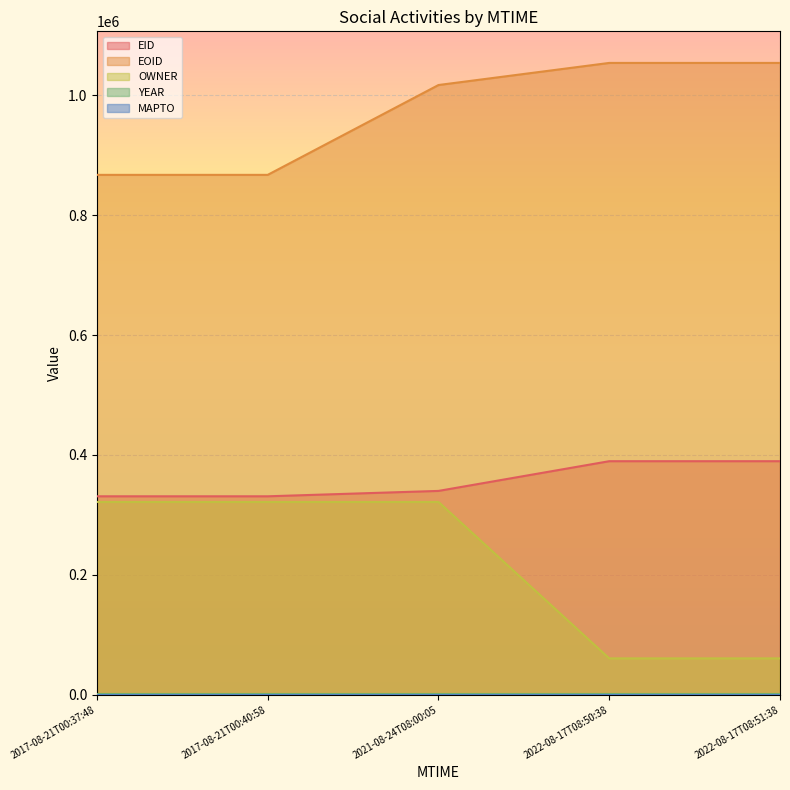

How many lines are shown in the chart?

5